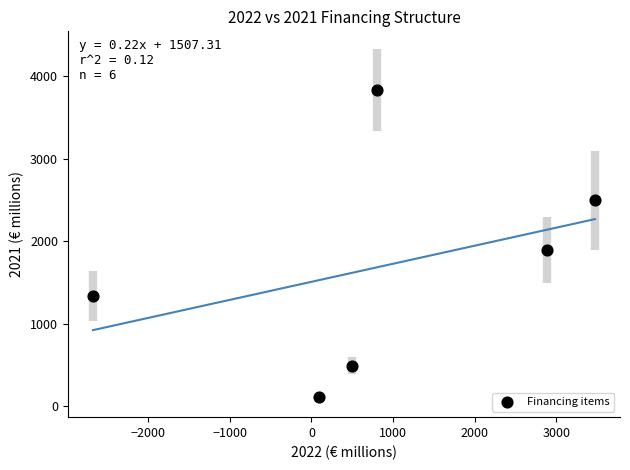

What Y value in the scatter plot is closest to 1969?

1890